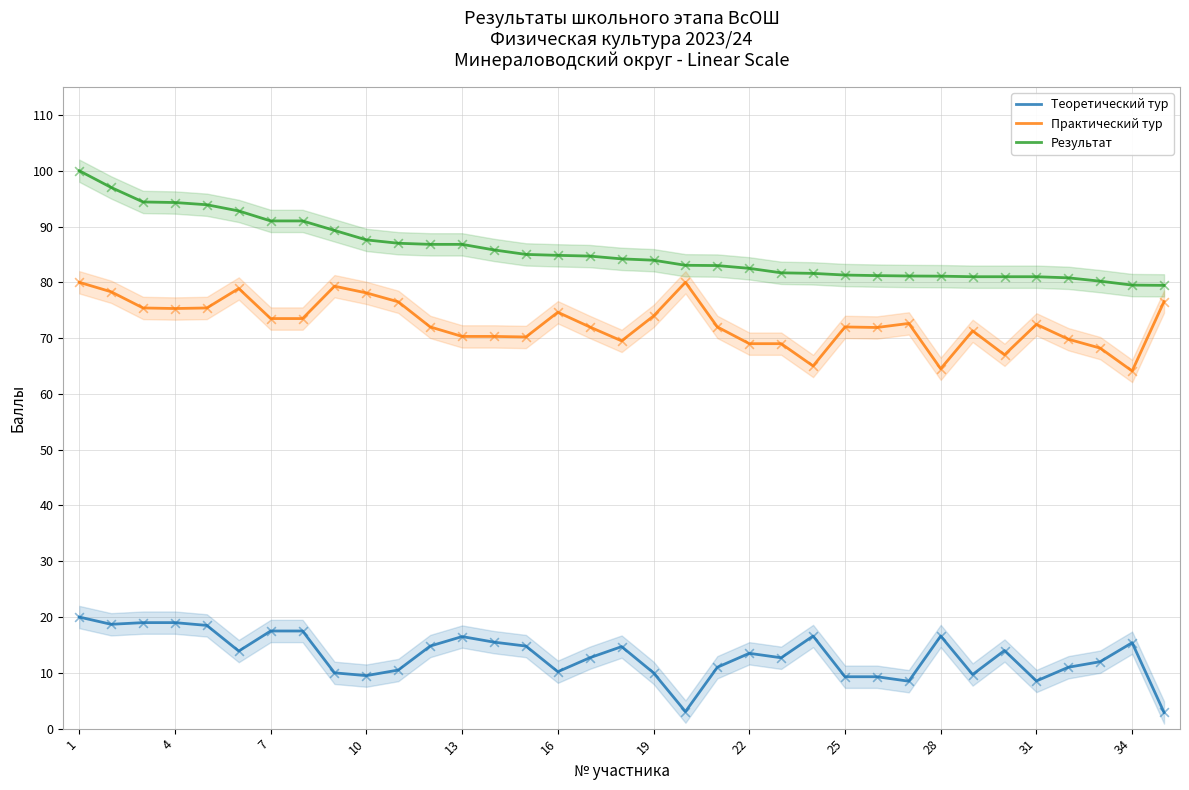

Is it true that Практический тур equals 74.0 at 19?

True